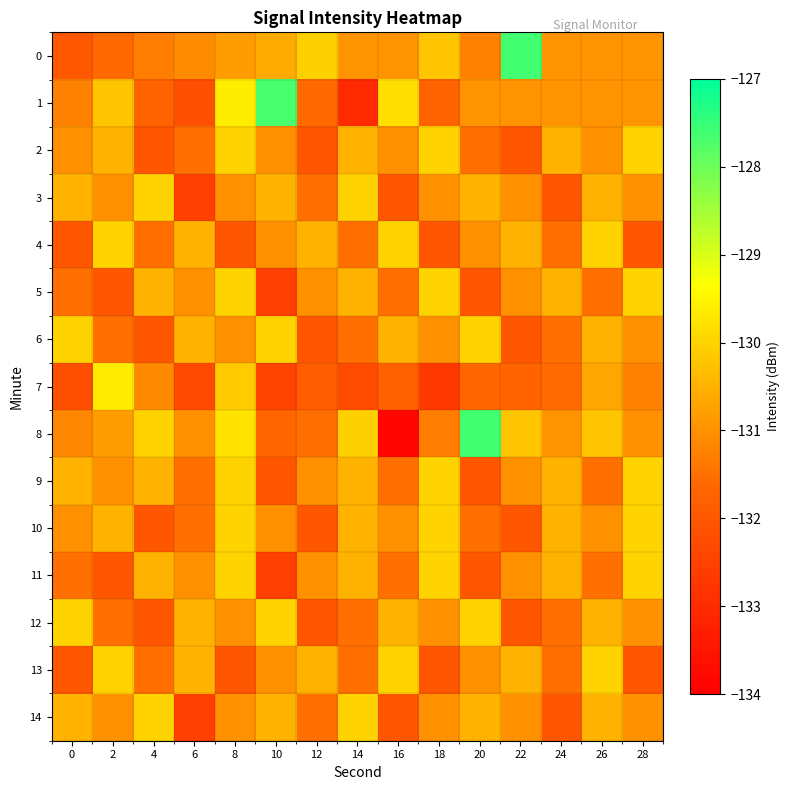

Which series has the widest spread of values?

8